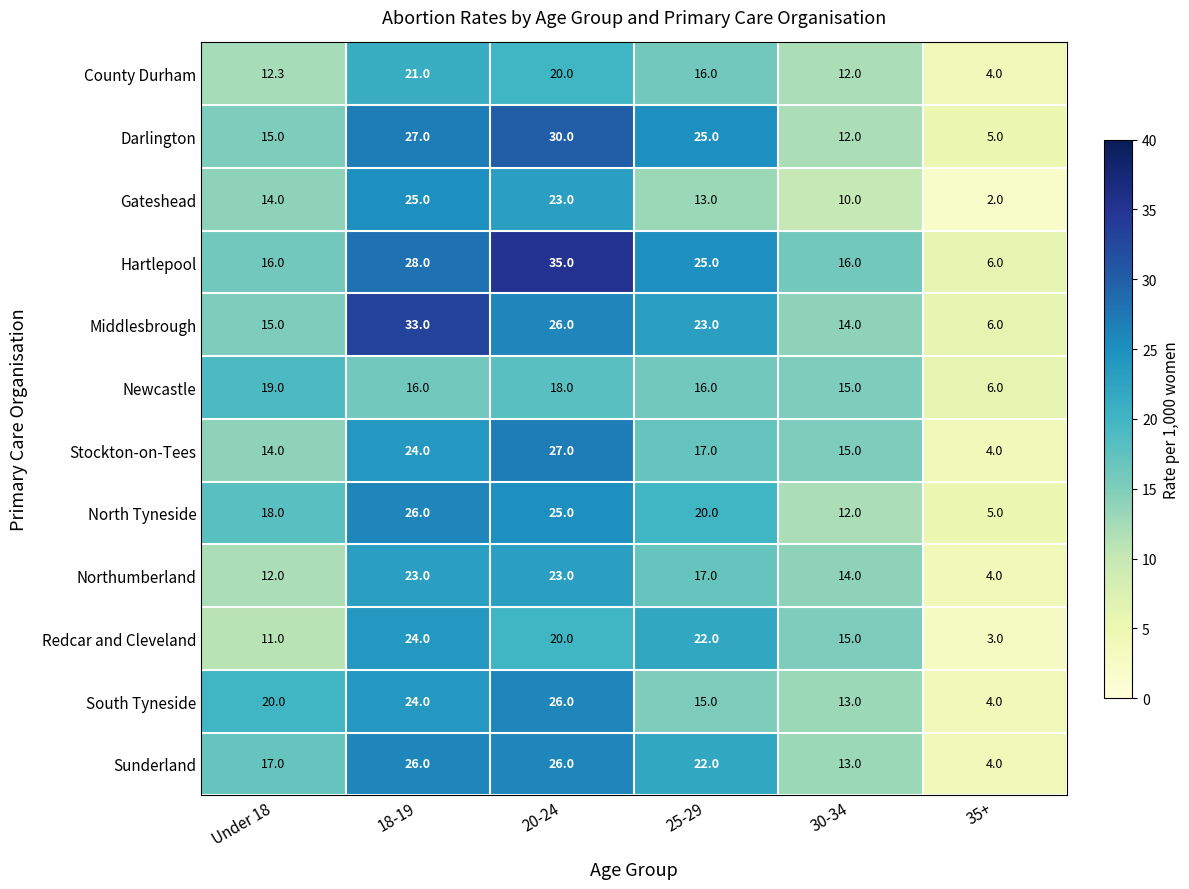

What is the spread (max minus min) of values at 20-24?

17.0